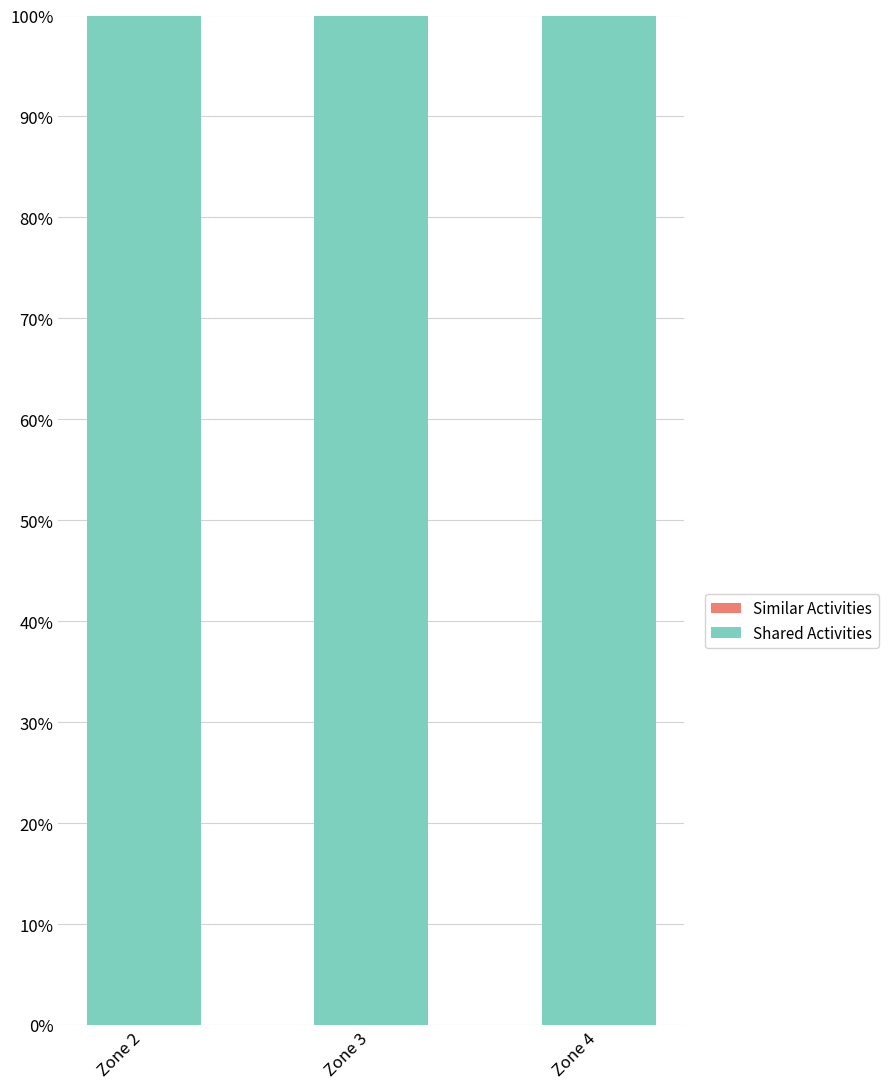

Reading left to right, extract all data points from this chart.

Similar Activities: 0	0	0
Shared Activities: 1	1	1